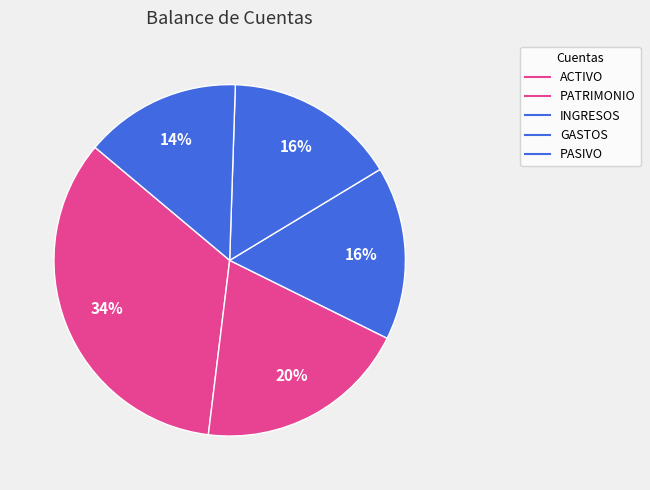

What is the smallest slice in the pie chart?

PASIVO